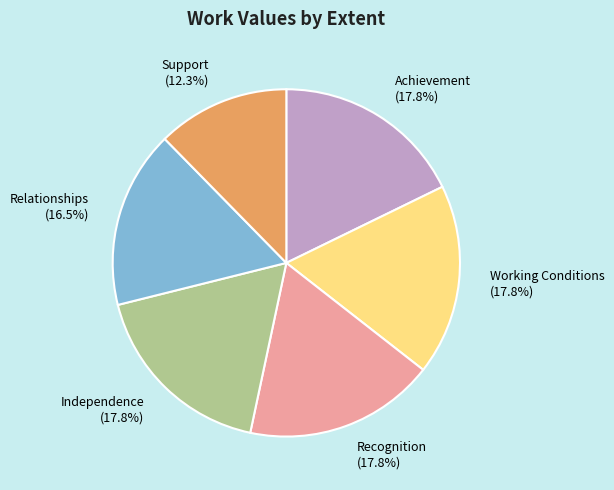

The Working Conditions slice represents 11% of the pie. True or false?

False